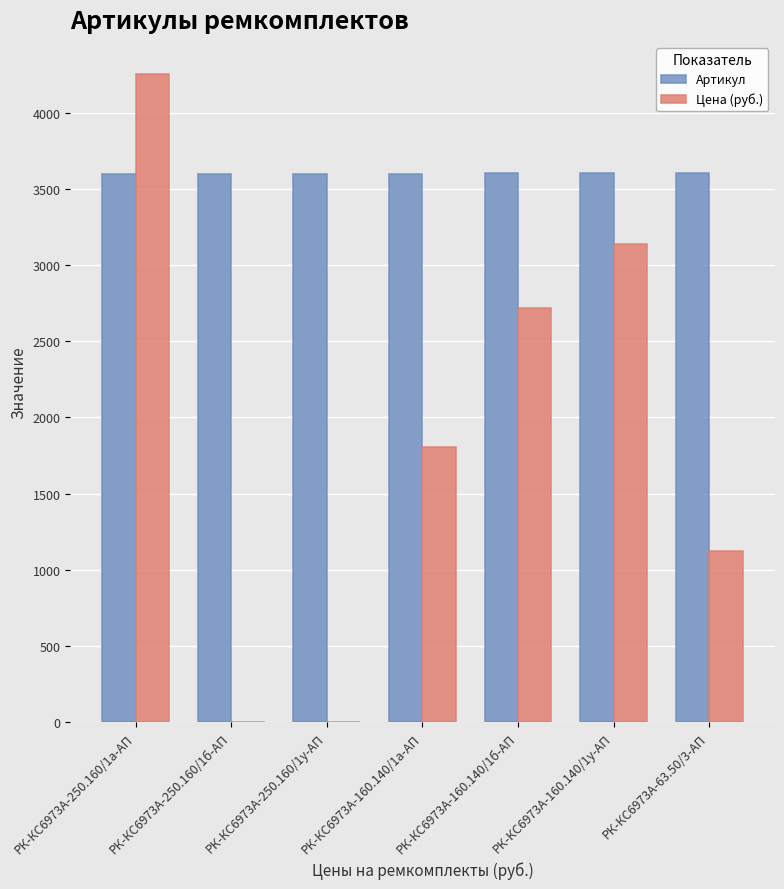

What is the total value across all series at РК-КС6973А-160.140/1у-АП?

6740.6